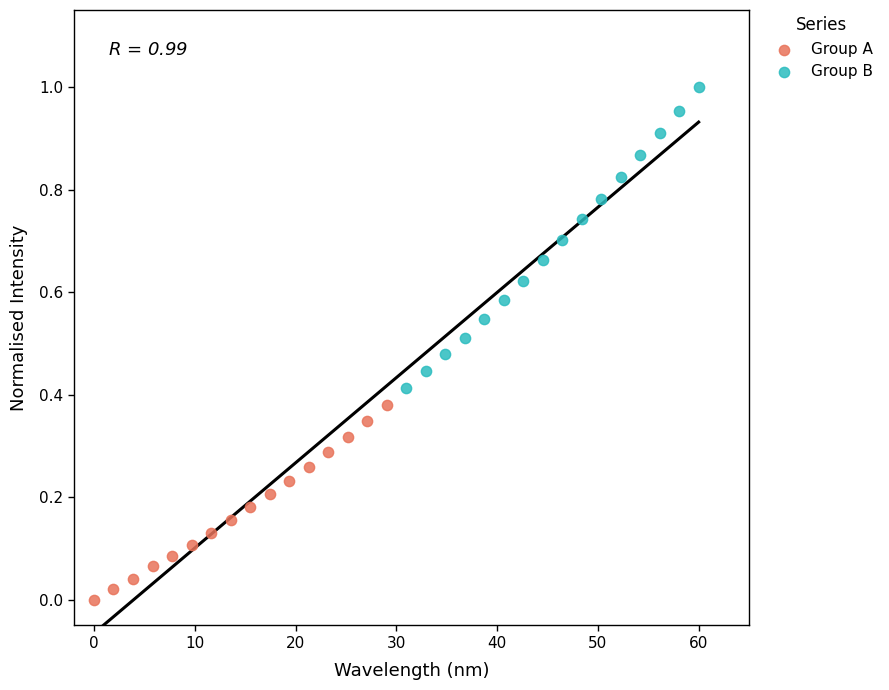

Which series reaches the maximum Y coordinate?

Group B